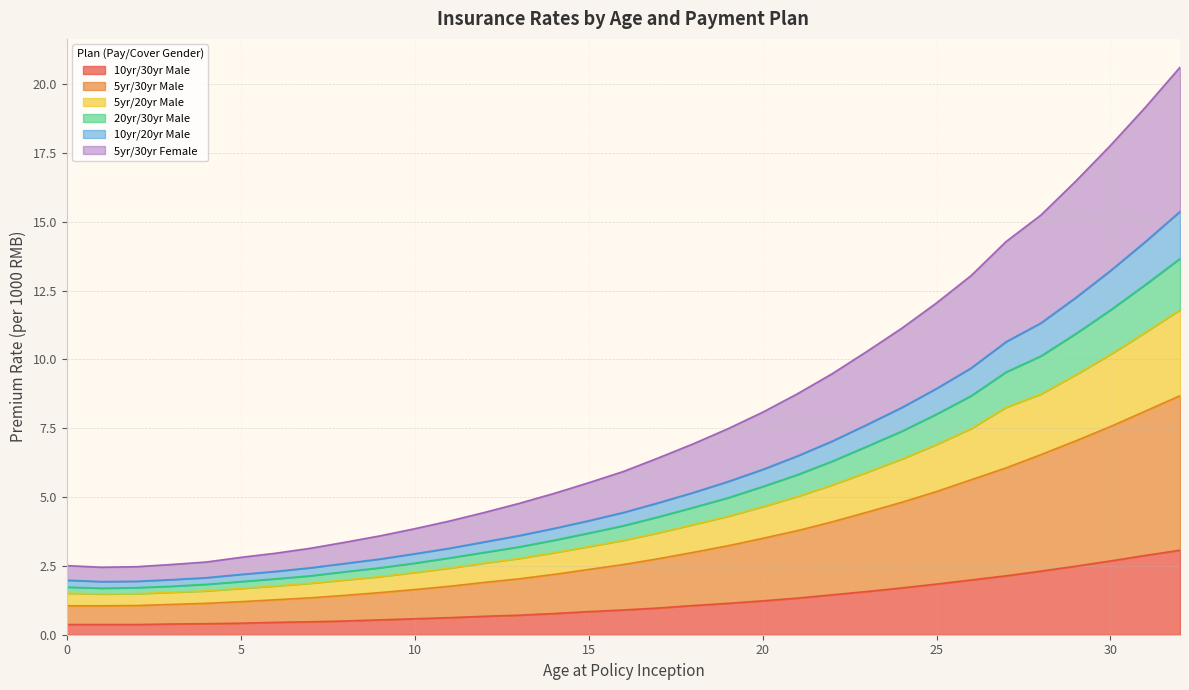

What are all the series names shown in the legend?

10yr/30yr Male, 5yr/30yr Male, 5yr/20yr Male, 20yr/30yr Male, 10yr/20yr Male, 5yr/30yr Female